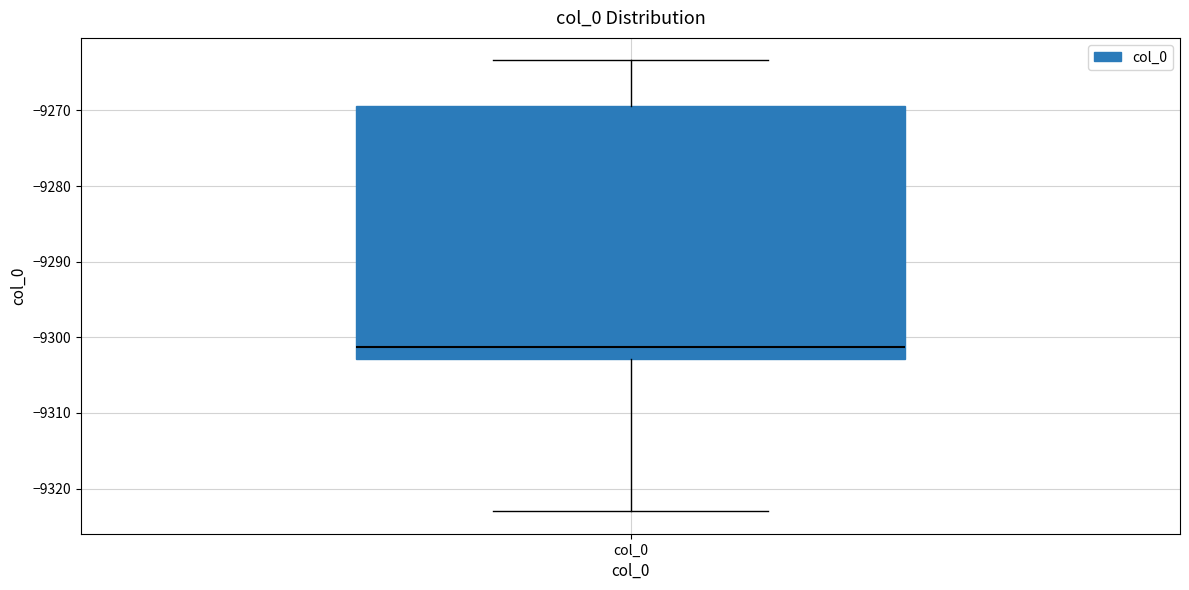

Transcribe this box plot: give where the median line is, the range the box spans, and where the two whiskers end, as read against the y-axis. The values are not printed on the chart, so give them approximately, as read against the axis.

median -9301, box -9303 to -9269, whiskers -9323 to -9263